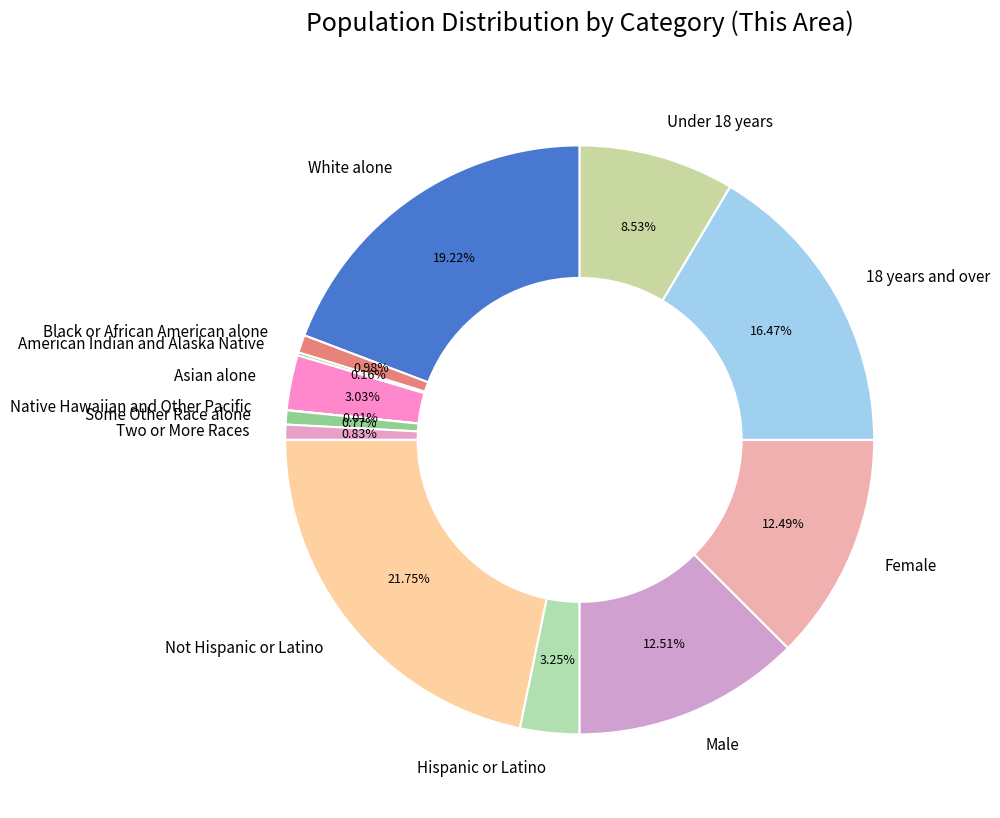

True or false: Asian alone accounts for 3% of the total.

True